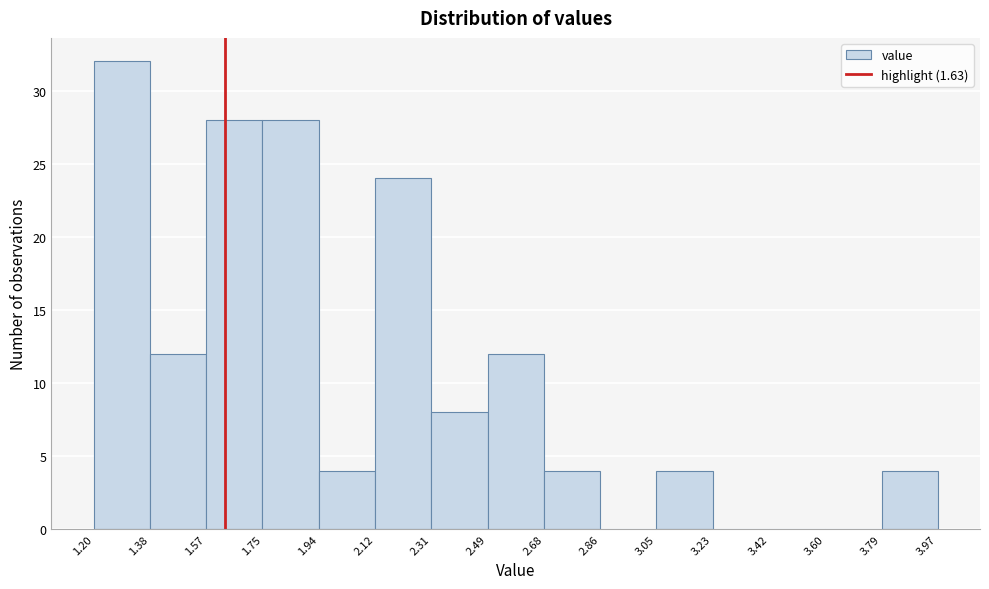

Reading left to right, list every bar in this chart as the range it spans on the x-axis followed by its height. The values are not printed on the chart, so give them approximately, as read against the axis.

1.20 to 1.38: 32
1.38 to 1.57: 12
1.57 to 1.75: 28
1.75 to 1.94: 28
1.94 to 2.12: 4
2.12 to 2.31: 24
2.31 to 2.49: 8
2.49 to 2.68: 12
2.68 to 2.86: 4
2.86 to 3.05: 0
3.05 to 3.23: 4
3.23 to 3.42: 0
3.42 to 3.60: 0
3.60 to 3.79: 0
3.79 to 3.97: 4